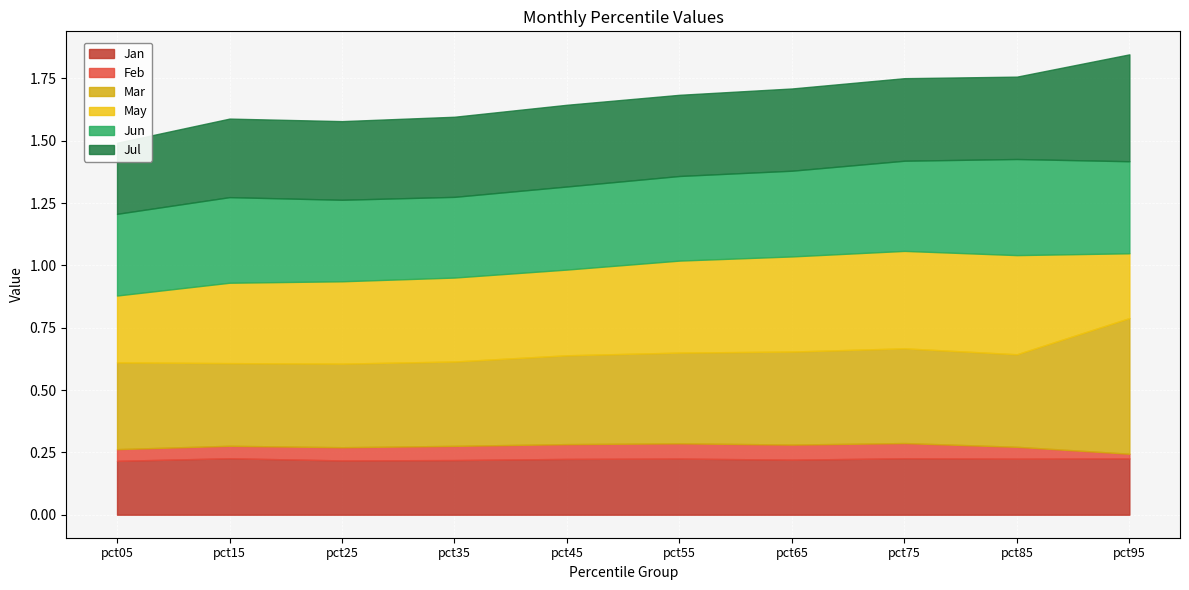

True or false: Jan and Mar cross at least once.

False